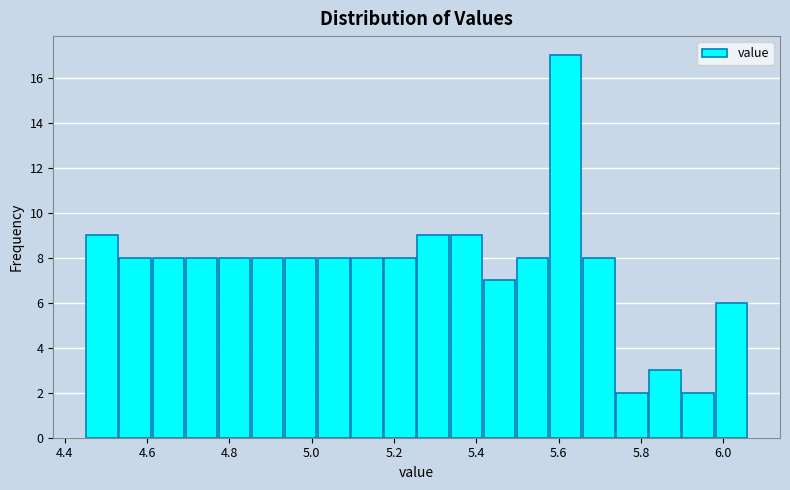

Reading left to right, transcribe this chart: for each bar, give the range it covers on the x-axis and its height. Neither the bar edges nor the heights are printed on the chart, so give them approximately, as read against the axes.

4.46 to 4.54: 9
4.54 to 4.62: 8
4.62 to 4.70: 8
4.70 to 4.78: 8
4.78 to 4.86: 8
4.86 to 4.94: 8
4.94 to 5.02: 8
5.02 to 5.10: 8
5.10 to 5.18: 8
5.18 to 5.26: 8
5.26 to 5.34: 9
5.34 to 5.42: 9
5.42 to 5.50: 7
5.50 to 5.58: 8
5.58 to 5.66: 17
5.66 to 5.74: 8
5.74 to 5.82: 2
5.82 to 5.90: 3
5.90 to 5.98: 2
5.98 to 6.06: 6